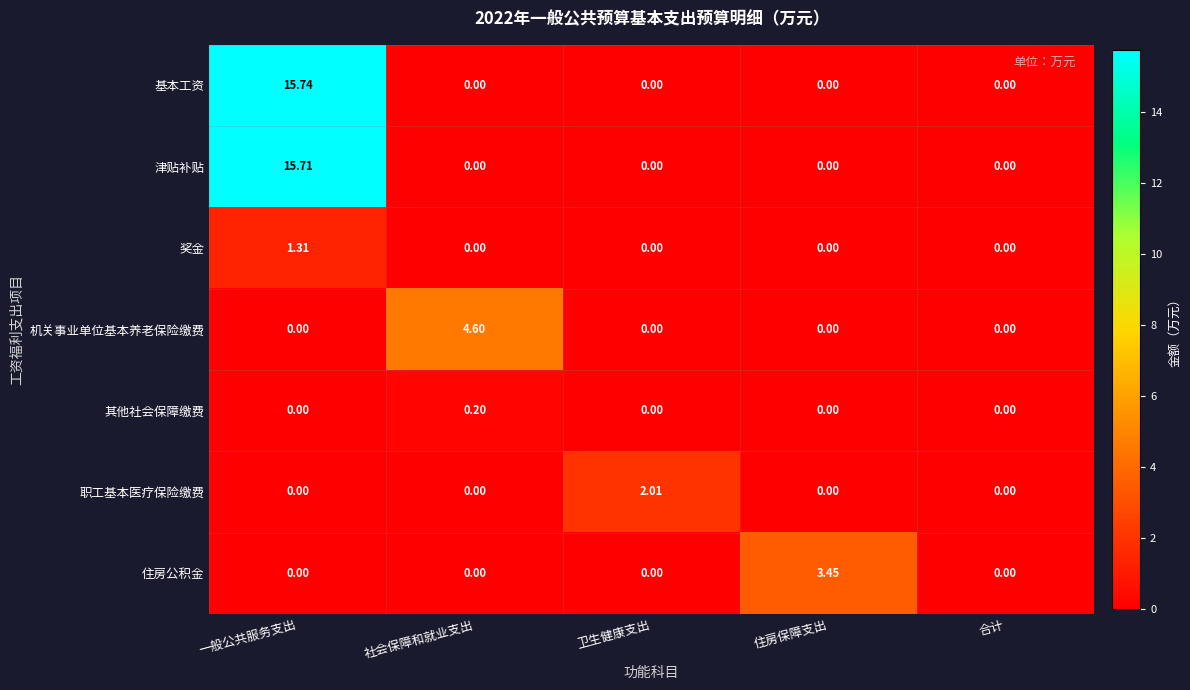

Which series has the largest total across all categories?

基本工资